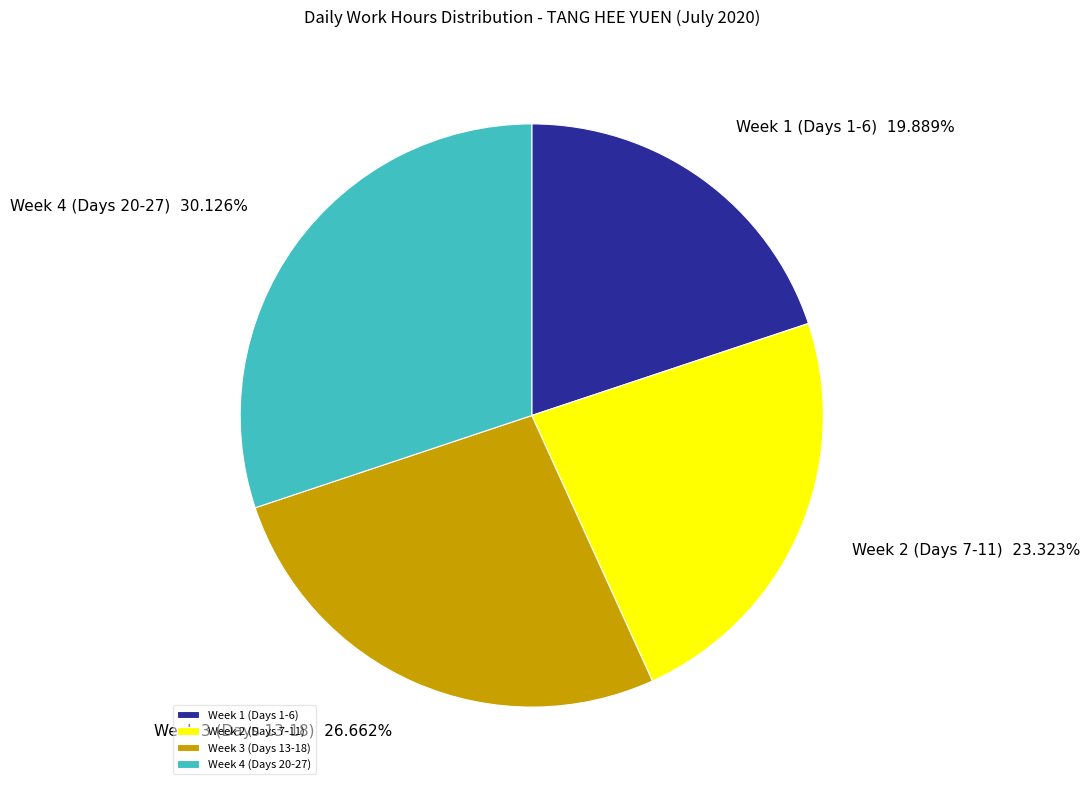

Is there a majority slice in this chart?

No